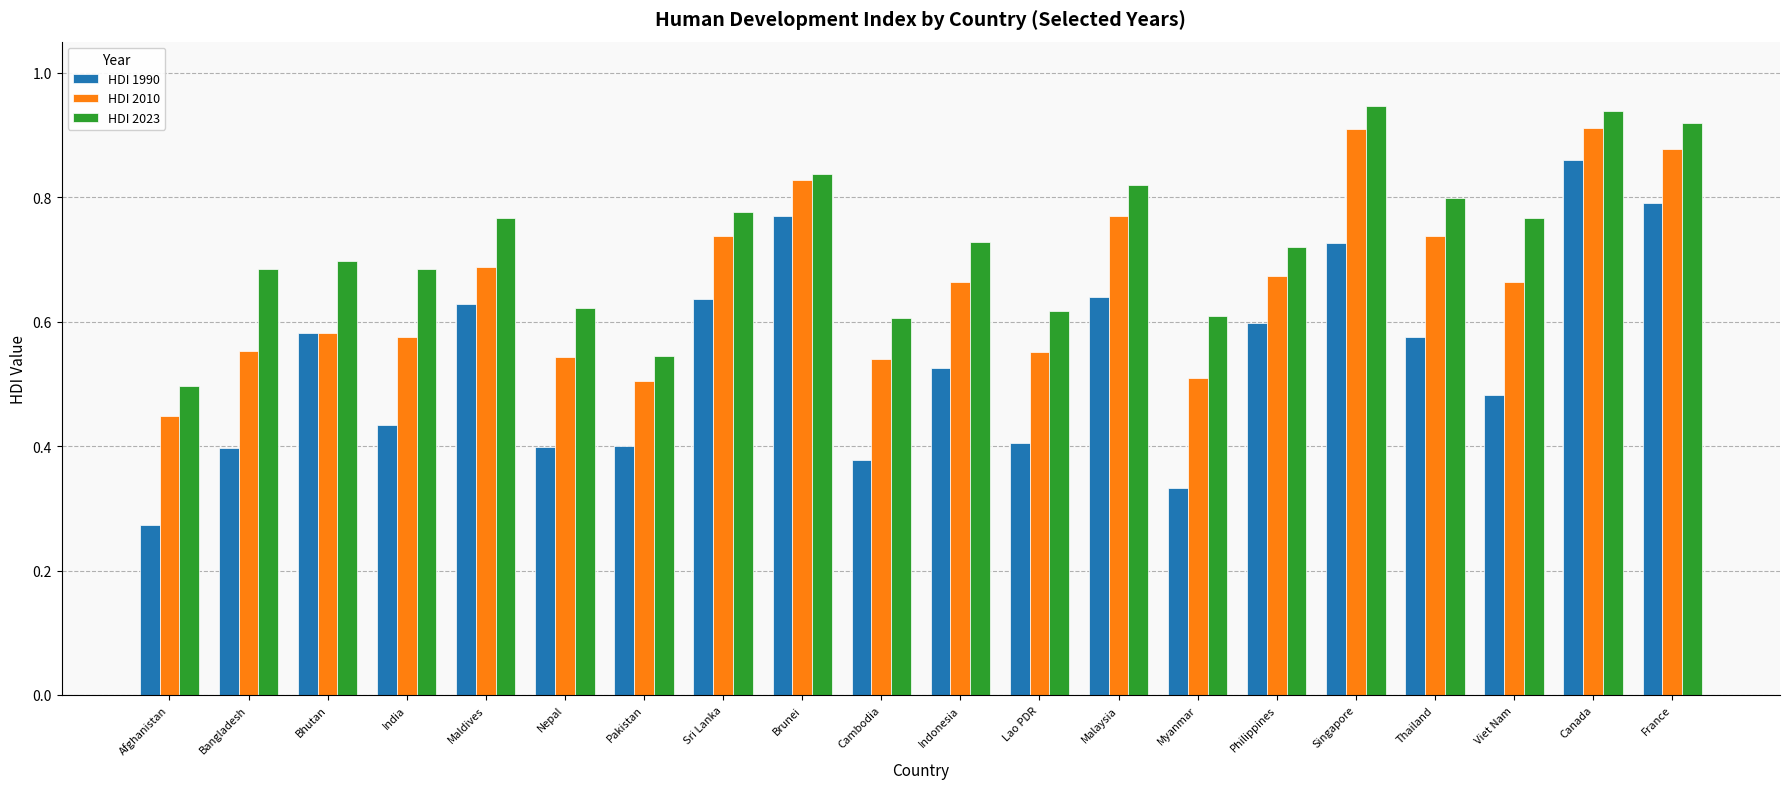

The HDI 1990 series shows 0.2 at Lao PDR. True or false?

False